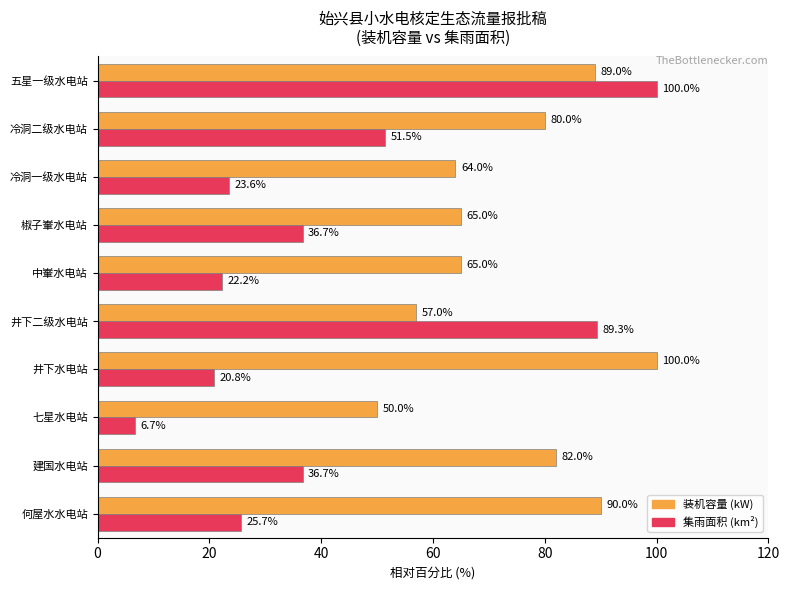

What is the greatest value displayed?

100.0